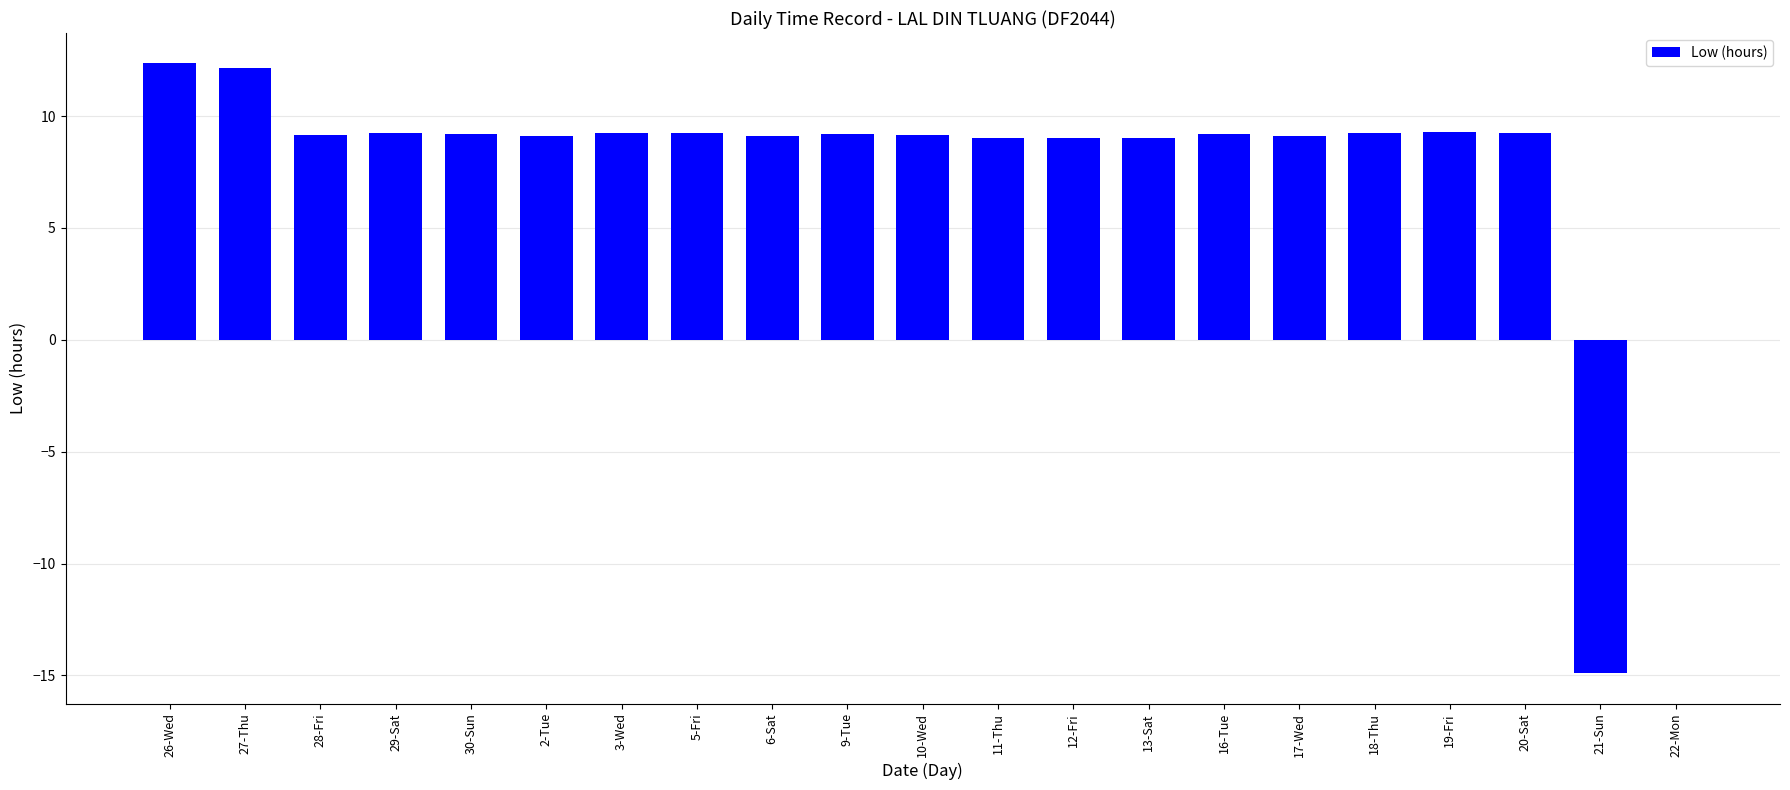

How many categories are shown in the chart?

21